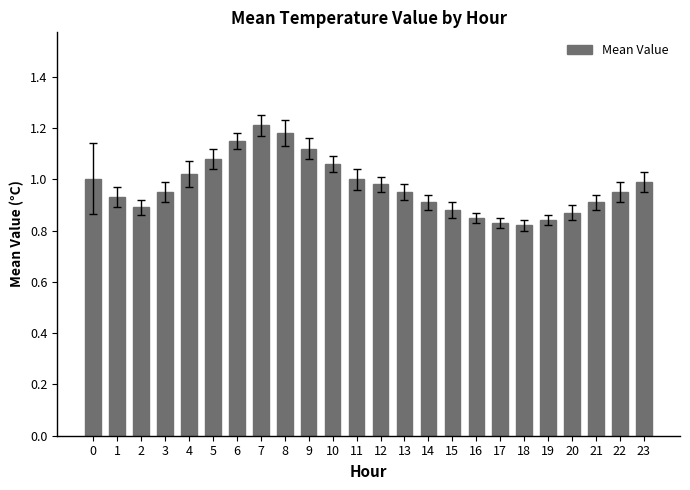

What is the difference between the maximum and second lowest values?

0.4